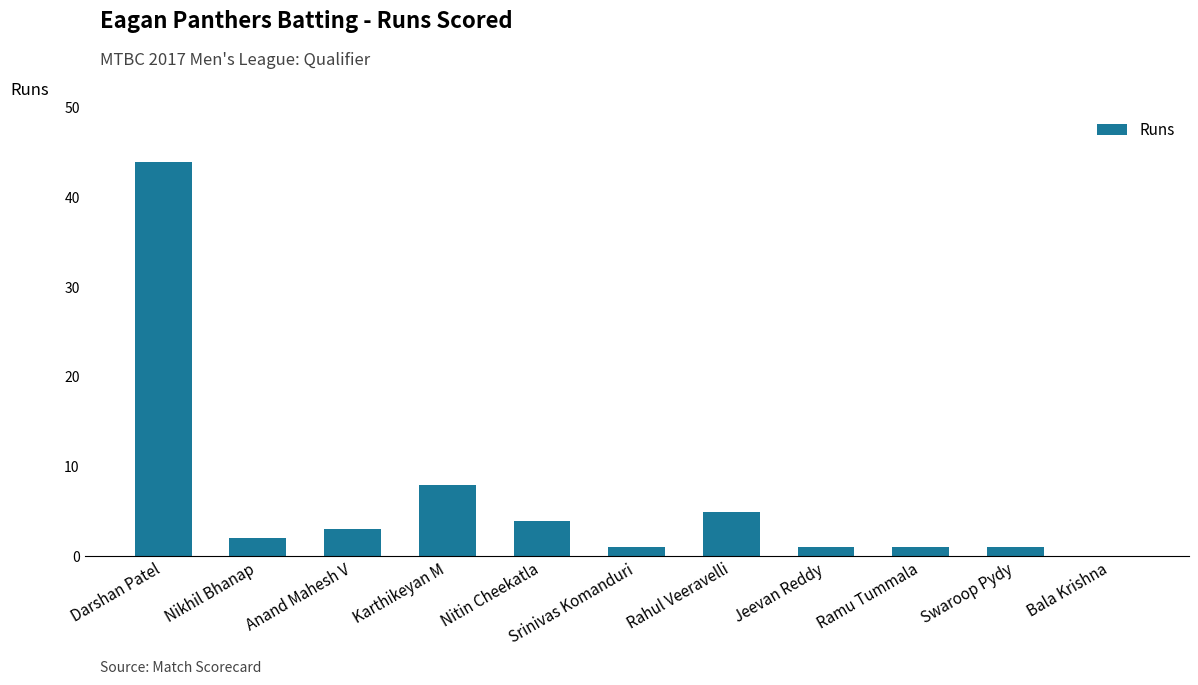

What is the greatest value displayed?

44